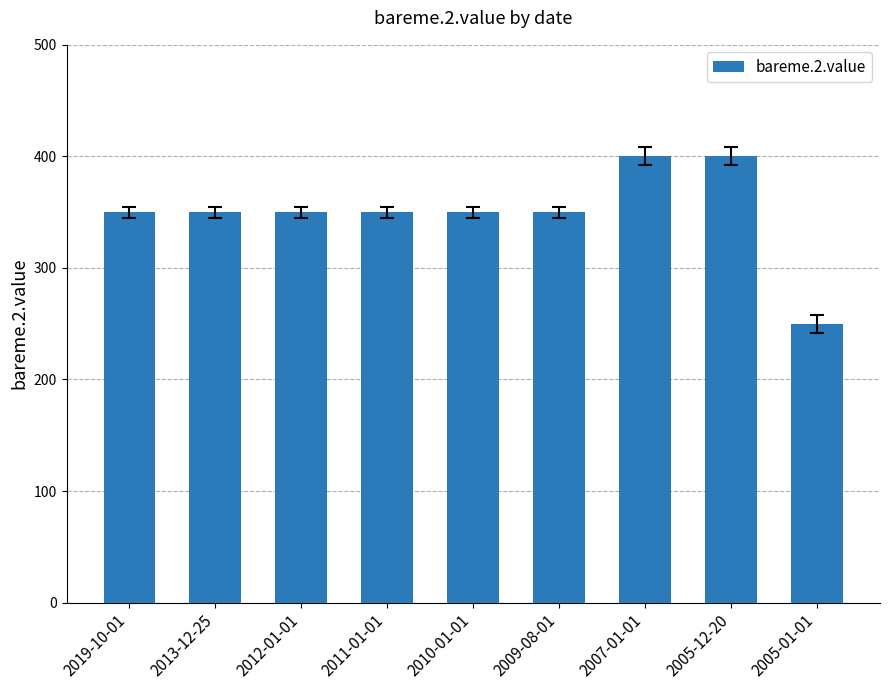

What is the label of the 7th bar from the left?

2007-01-01